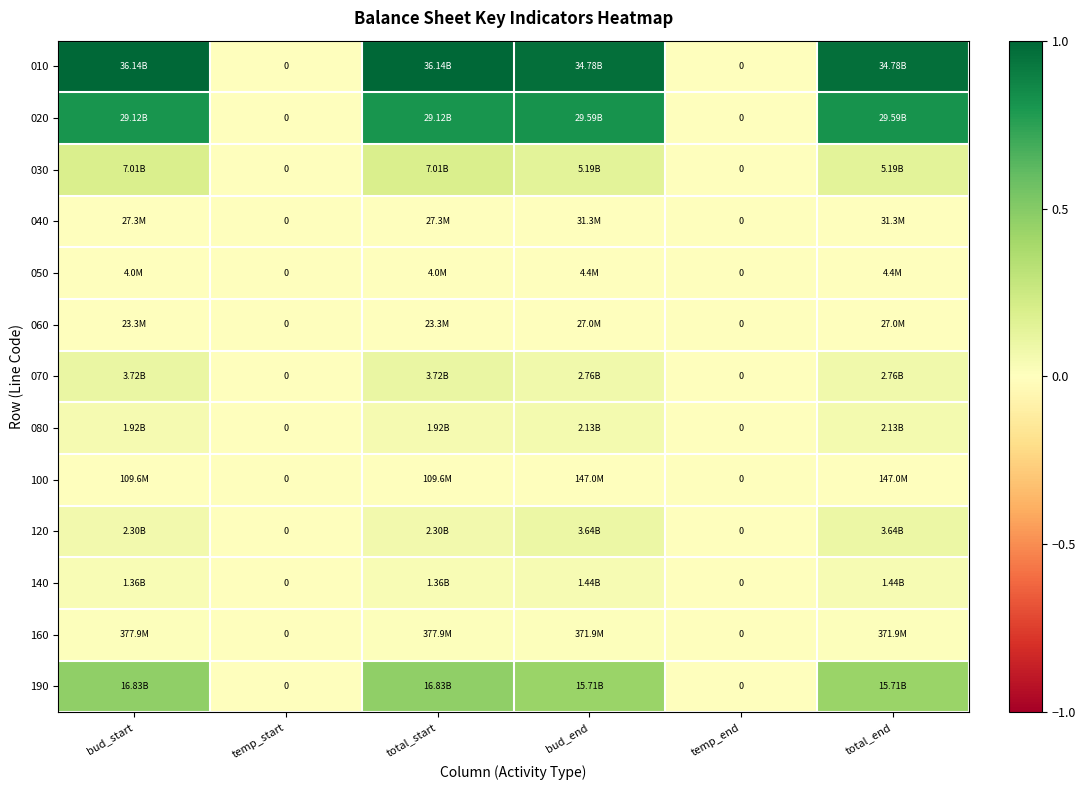

Is the value of 120 at total_start greater than the value of 070 at temp_start?

Yes